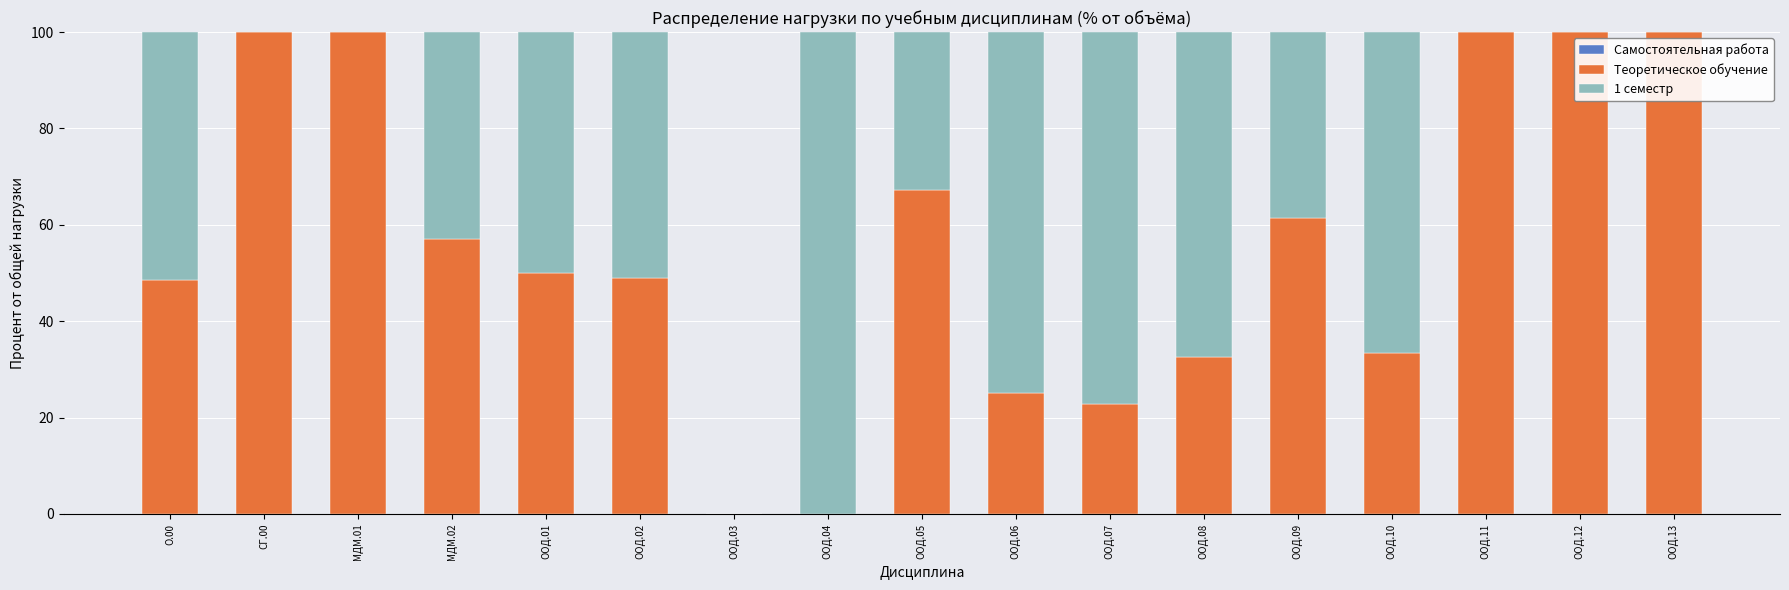

What is the total value across all series at ООД.02?

100.0